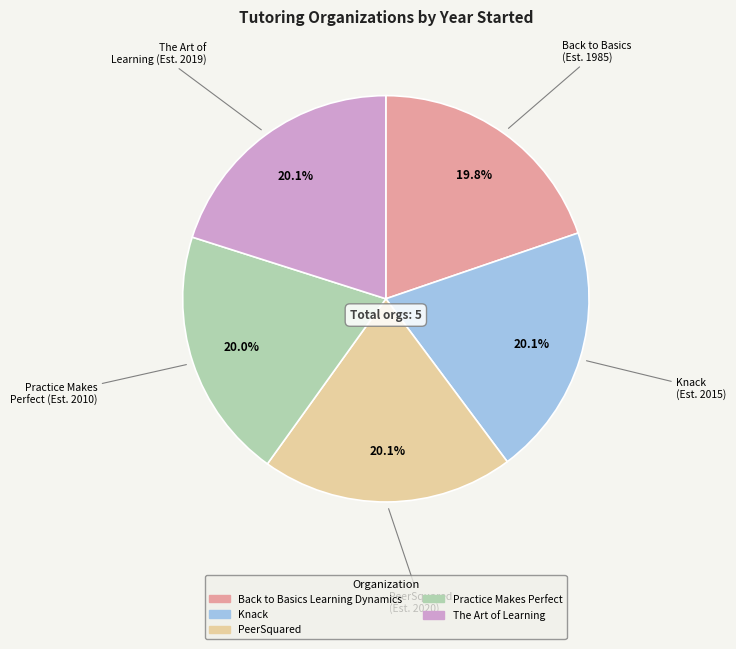

What is the ratio of the value at Practice Makes Perfect to the value at Knack?

1.0